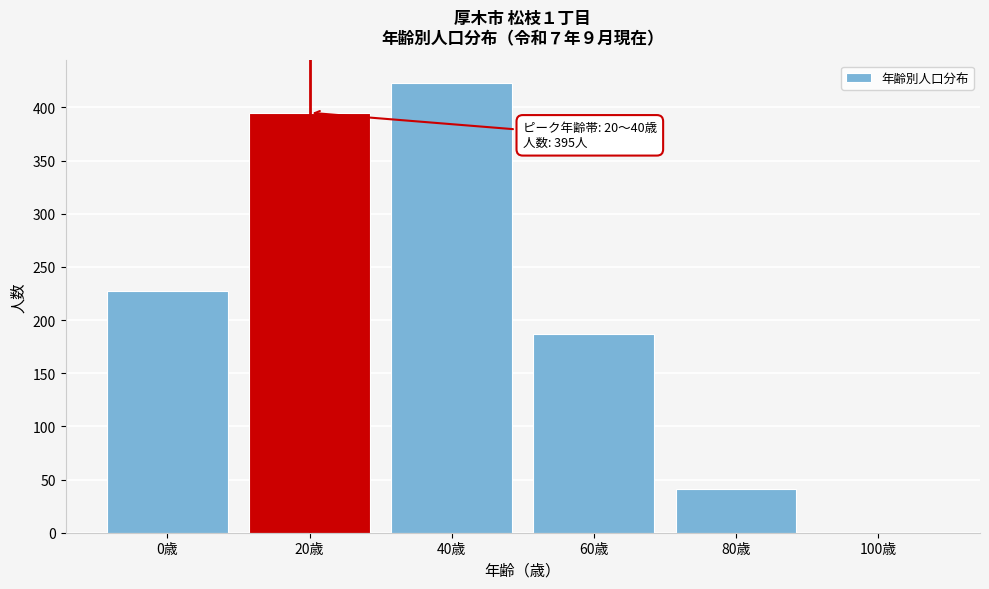

Reading left to right, extract all data points from this chart.

0歳=227	20歳=395	40歳=423	60歳=187	80歳=41	100歳=0